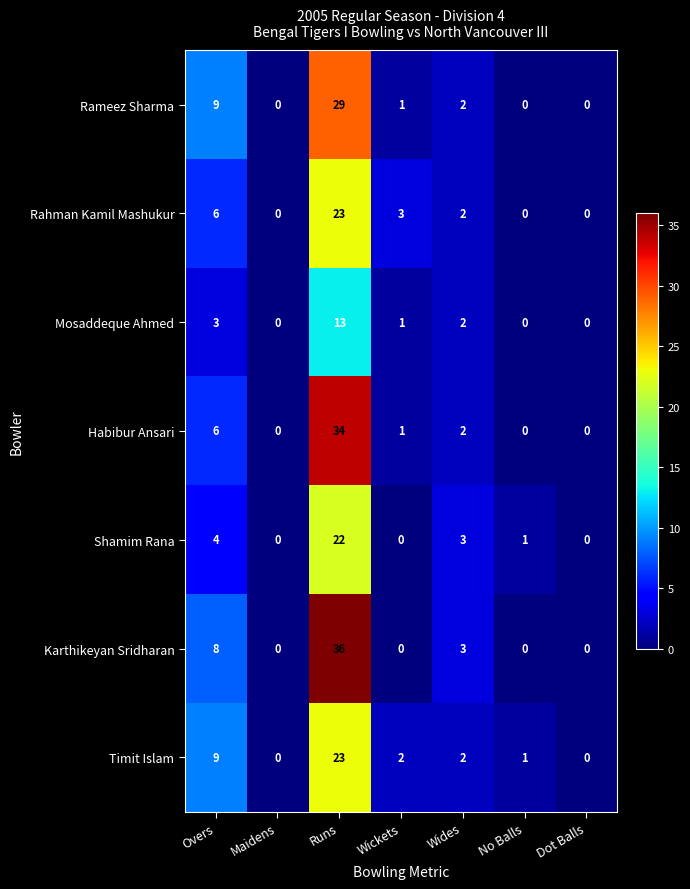

What is the difference between the highest and lowest values at Overs?

6